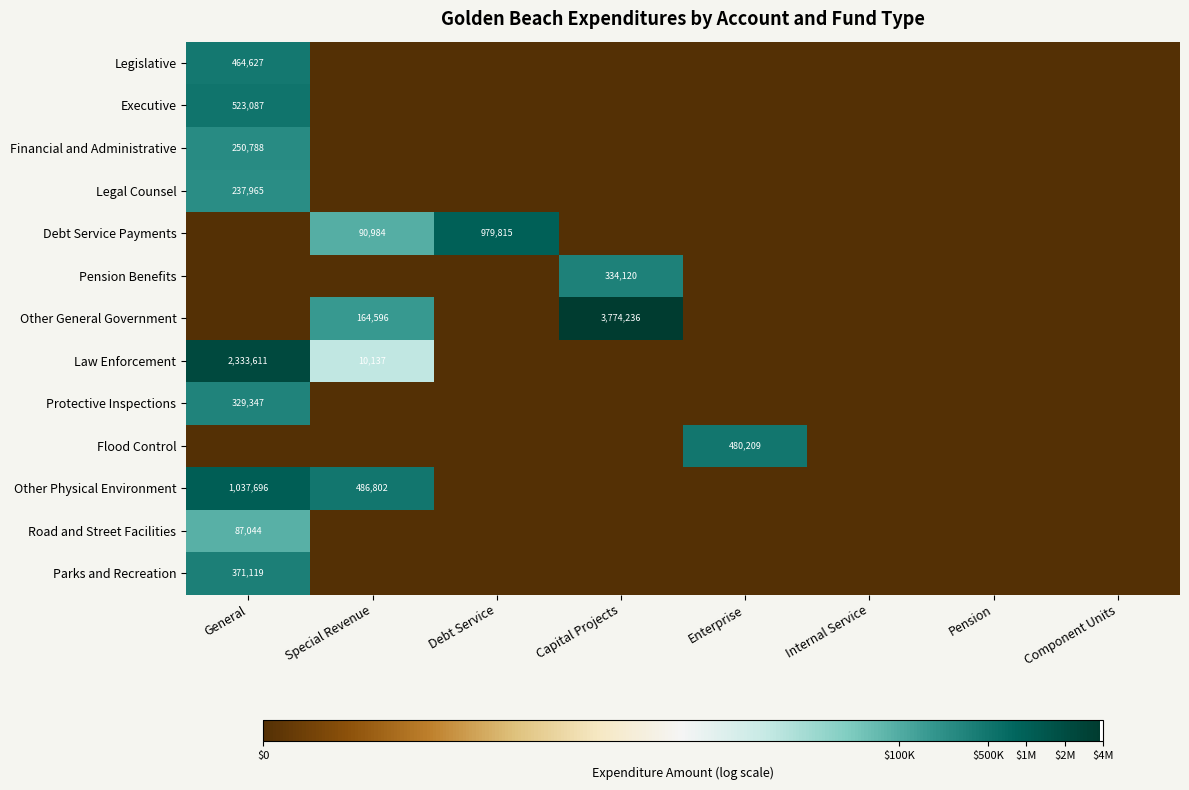

Is it true that Financial and Administrative equals 111437 at General?

False